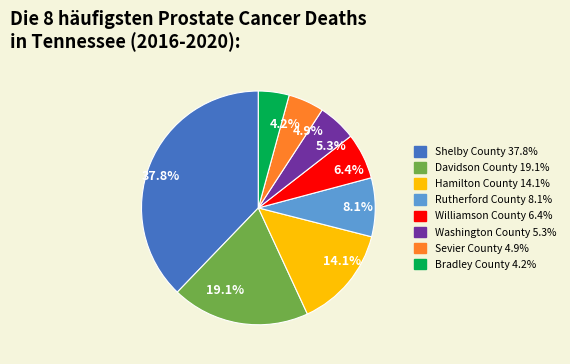

Is there any slice that represents more than half of the pie?

No